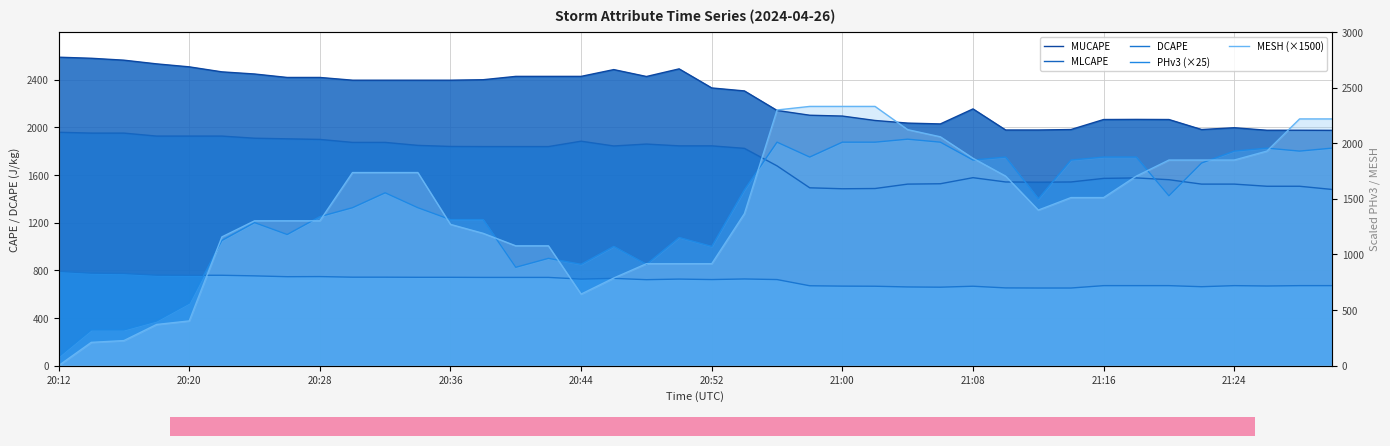

What is the sum of the MUCAPE values at 19 and 22?

4631.0